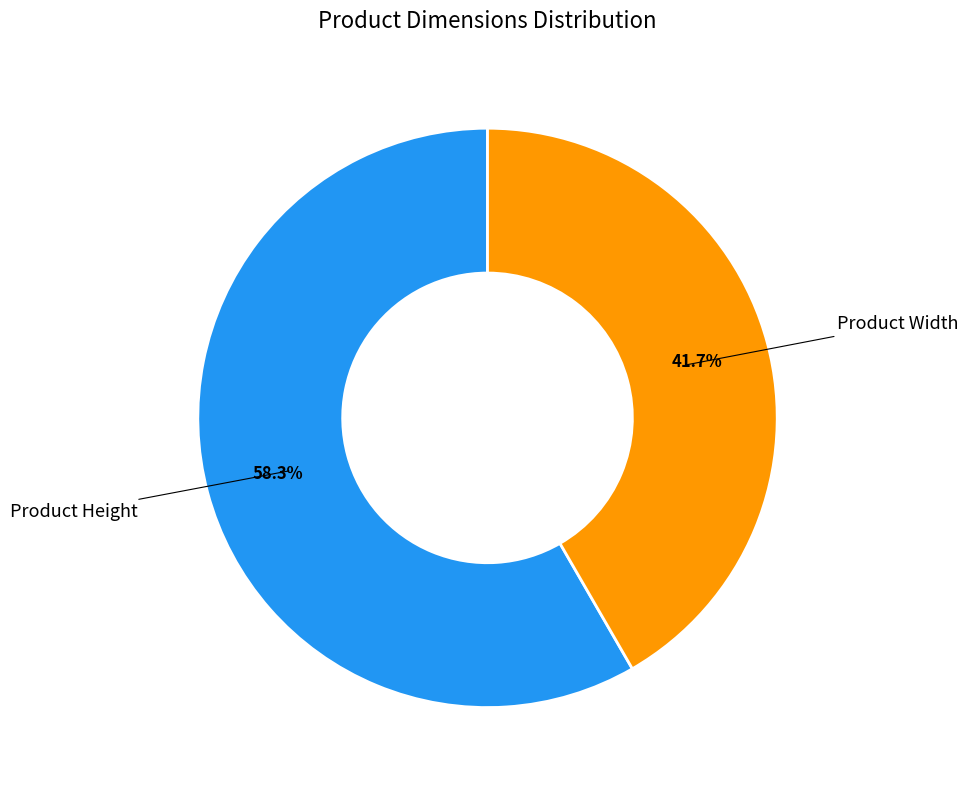

Is there any slice that represents more than half of the pie?

Yes